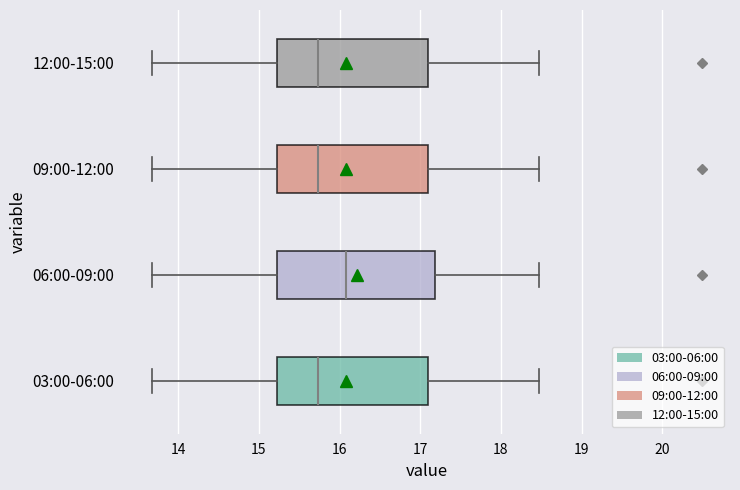

Reading bottom to top, read every box against the x-axis: the position of its median line, the range the box covers, and the ends of its whiskers. The values are not printed on the chart, so give them approximately, as read against the axis.

03:00-06:00: median 15.7, box 15.2 to 17.1, whiskers 13.7 to 18.5
06:00-09:00: median 16.1, box 15.2 to 17.2, whiskers 13.7 to 18.5
09:00-12:00: median 15.7, box 15.2 to 17.1, whiskers 13.7 to 18.5
12:00-15:00: median 15.7, box 15.2 to 17.1, whiskers 13.7 to 18.5